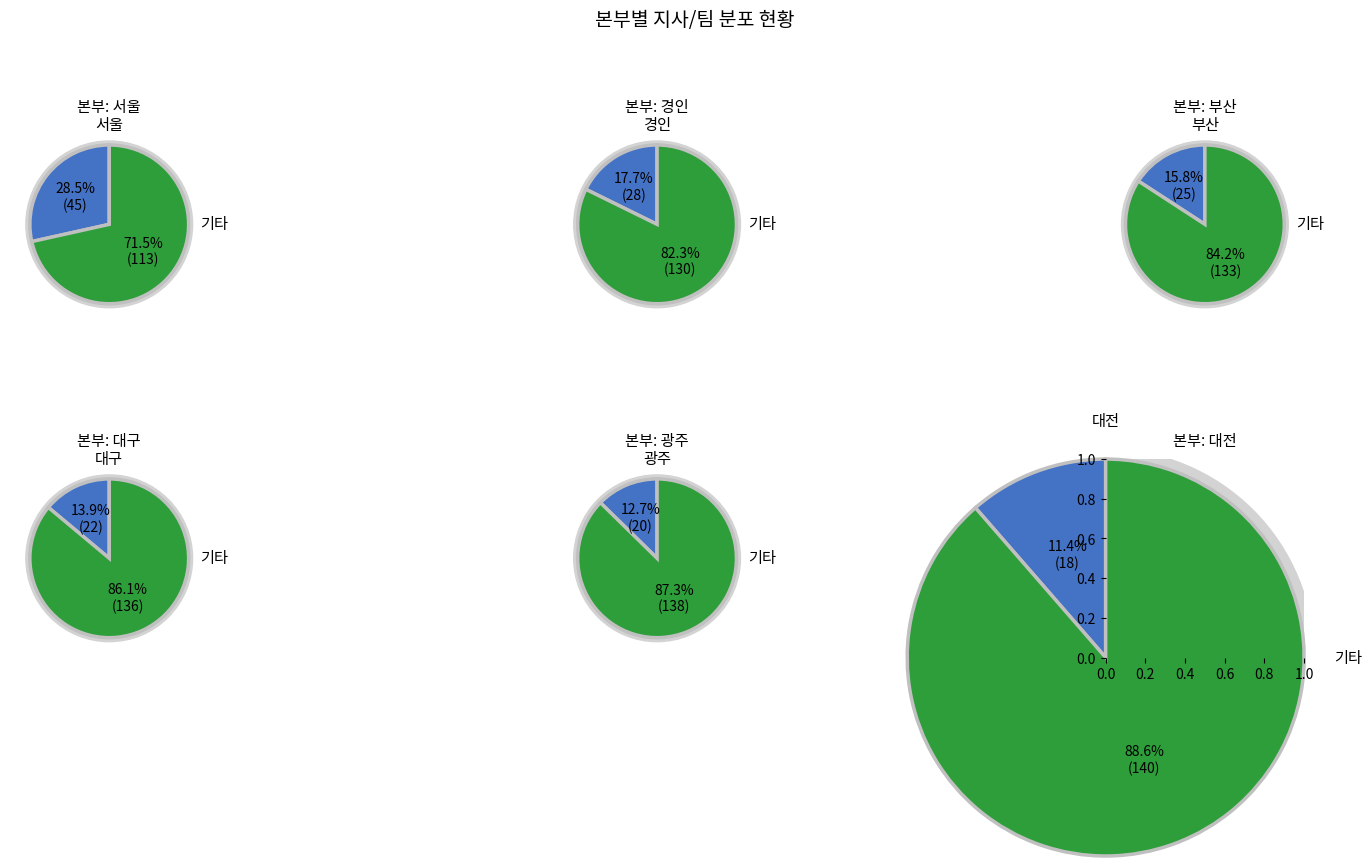

Is the sum of 부산 and 대구 greater than half?

No